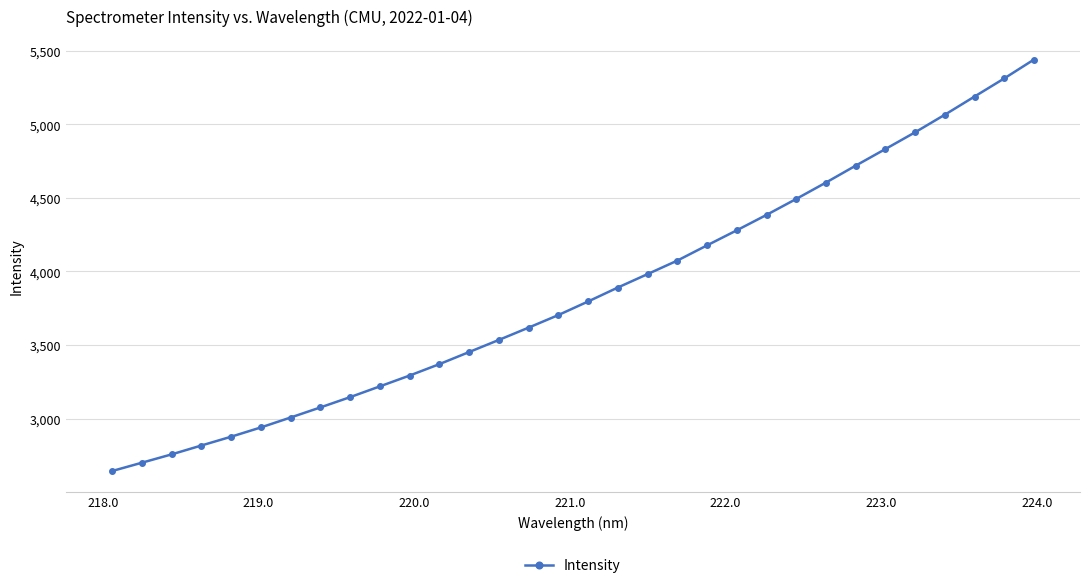

How many categories are shown in the chart?

32